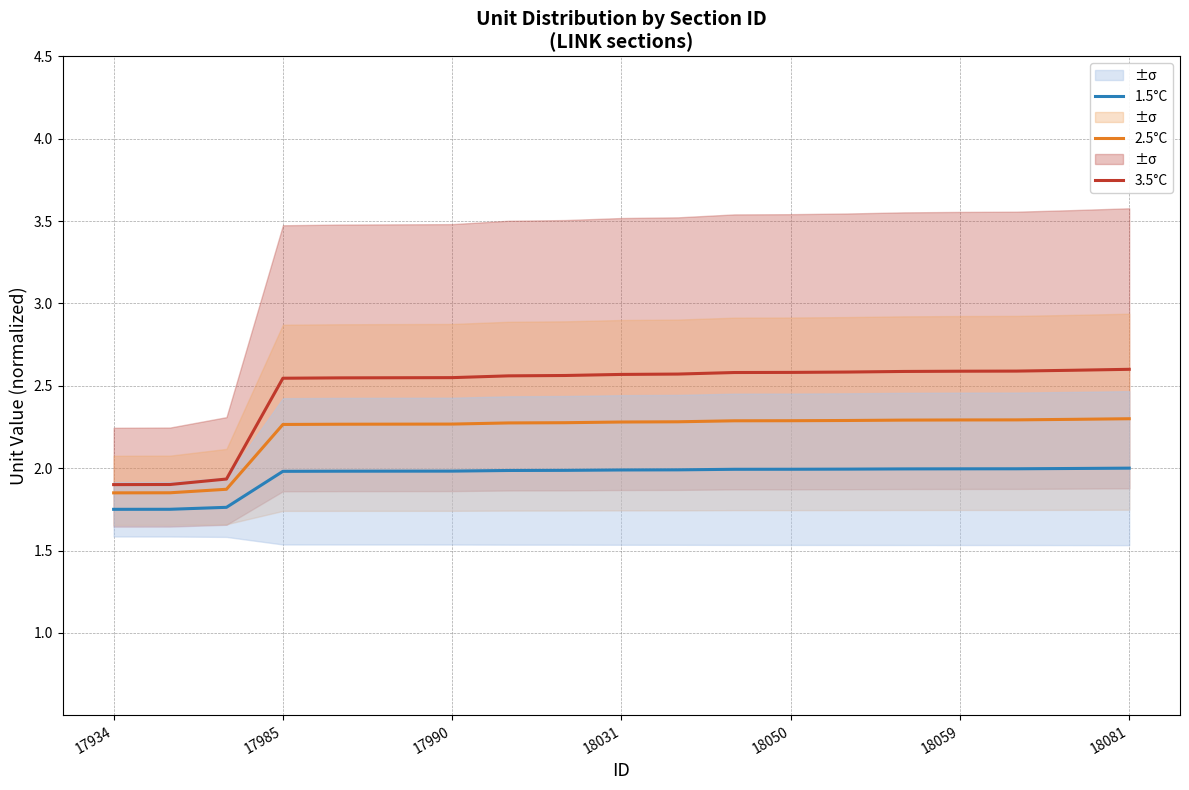

True or false: 1.5°C and 3.5°C intersect in this chart.

False